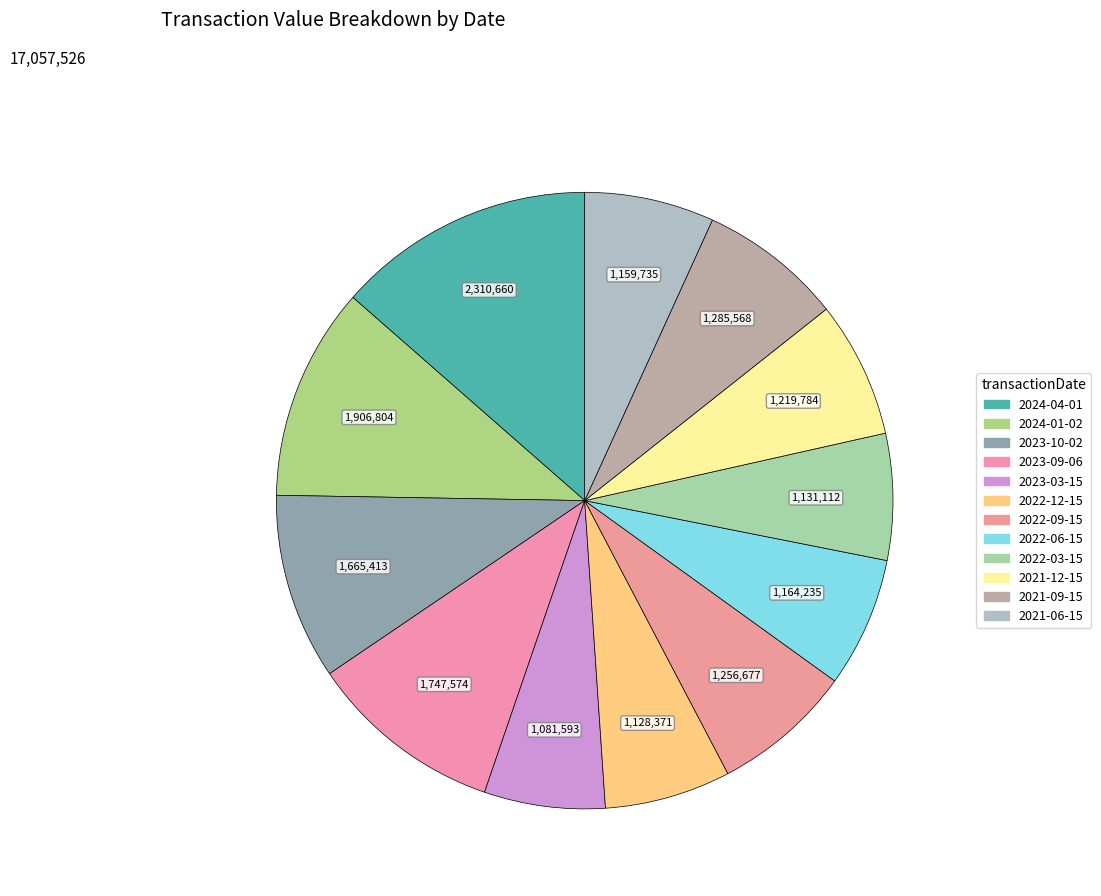

How many segments does this pie chart have?

12